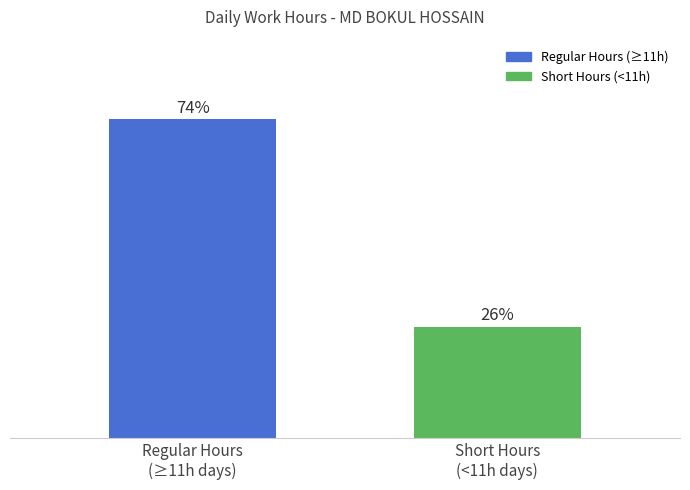

Are the bars horizontal?

No